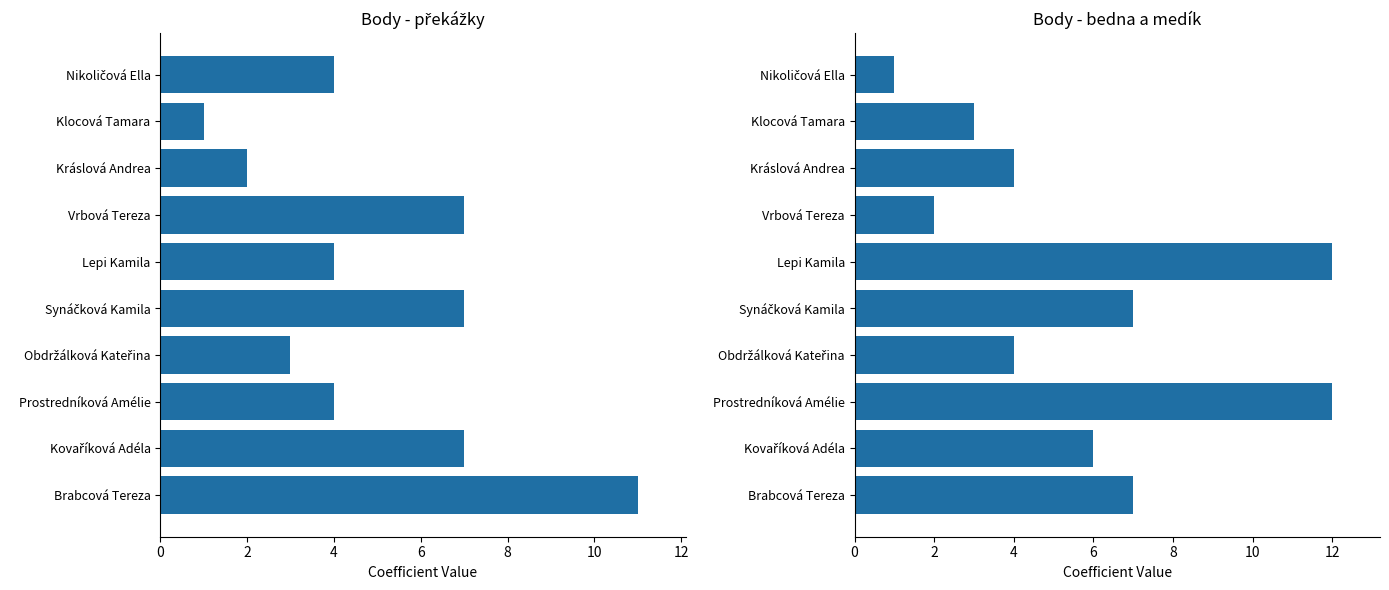

What is the maximum value shown in the chart?

12